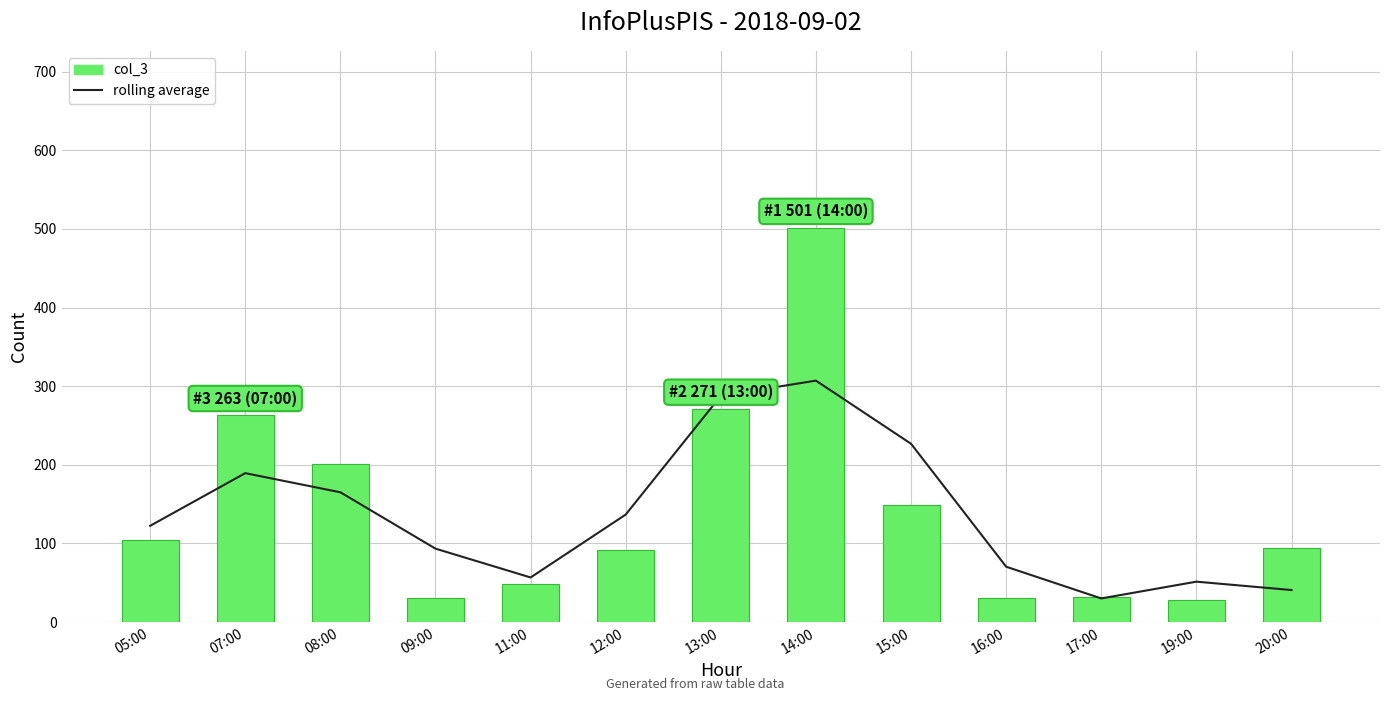

At which category does the chart reach its peak across all series?

14:00